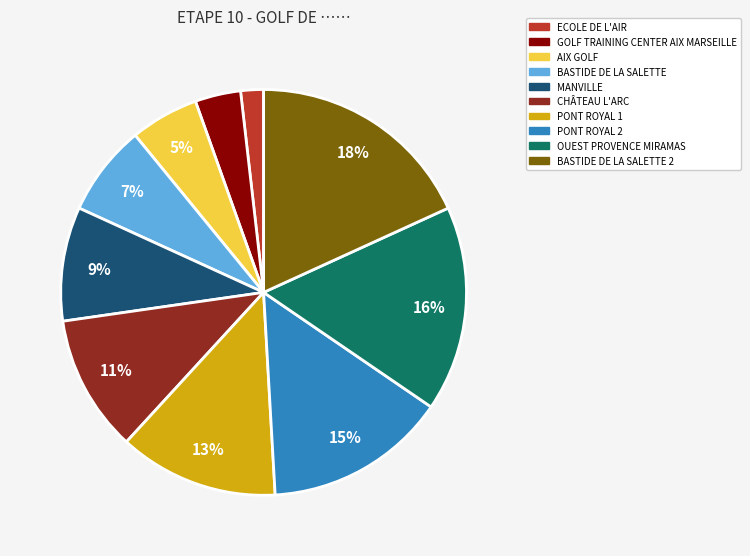

The BASTIDE DE LA SALETTE 2 slice represents 27% of the pie. True or false?

False